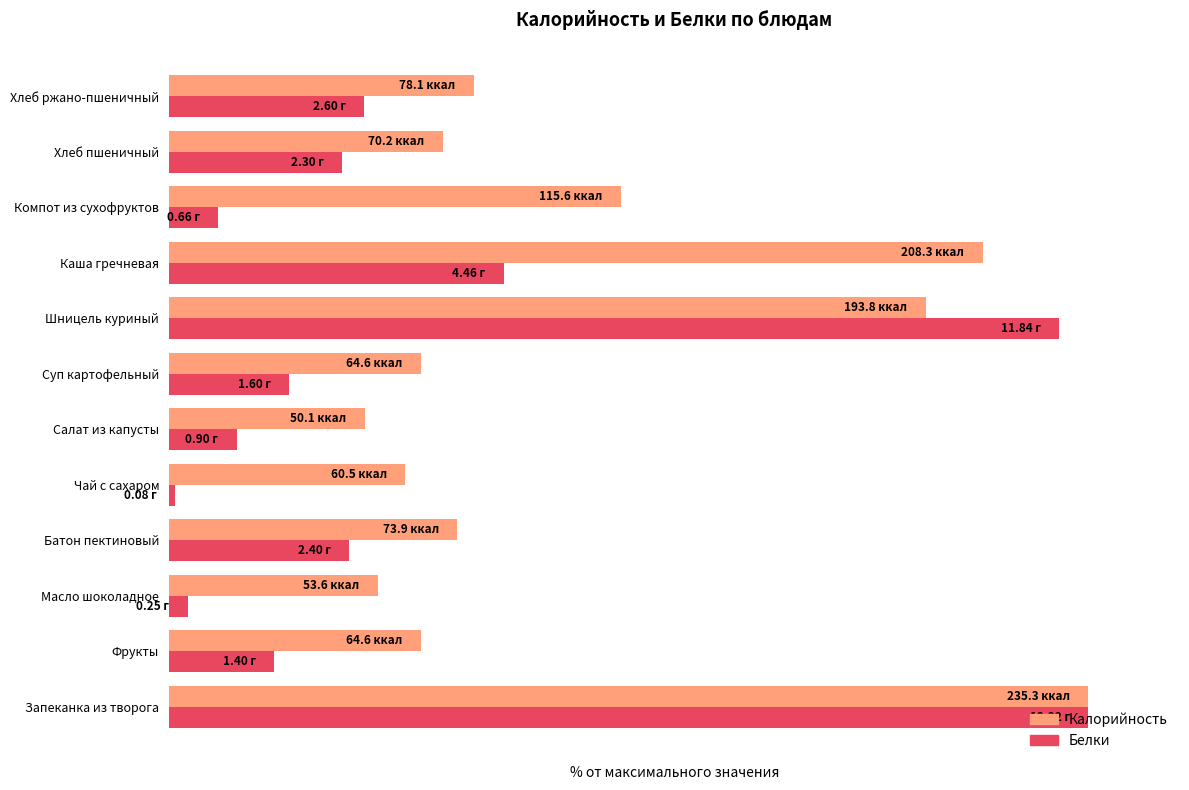

What are all the series names shown in the legend?

Калорийность, Белки